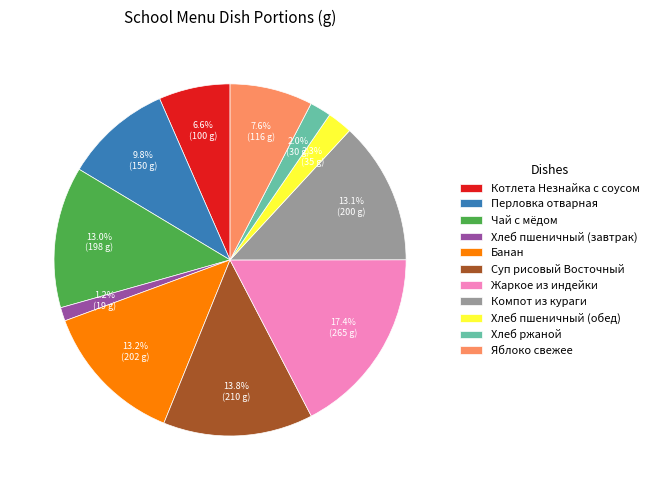

What portion of the pie excludes Котлета Незнайка с соусом?

93.4%